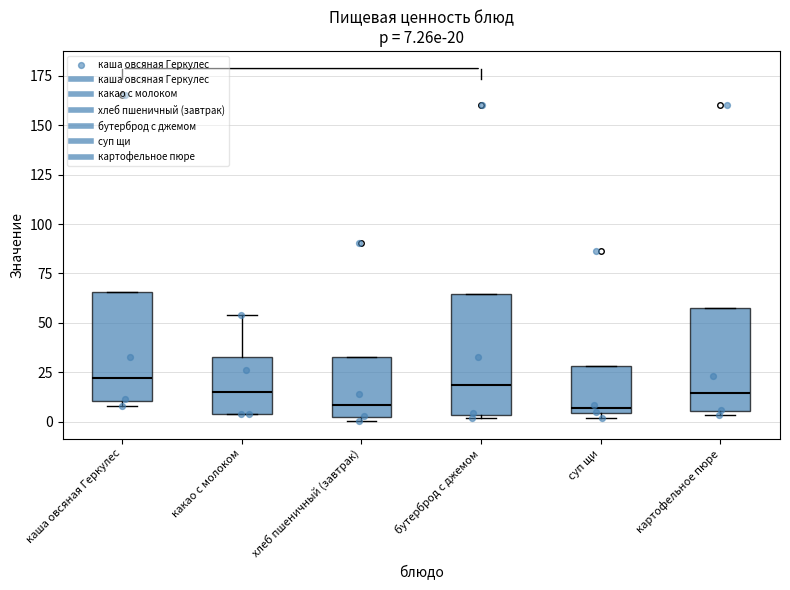

Which box is the tallest, from its lower edge to its upper edge?

бутерброд с джемом